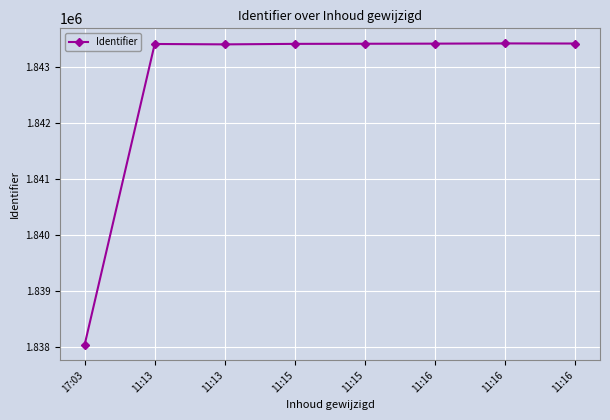

Does the chart have visible grid lines?

Yes